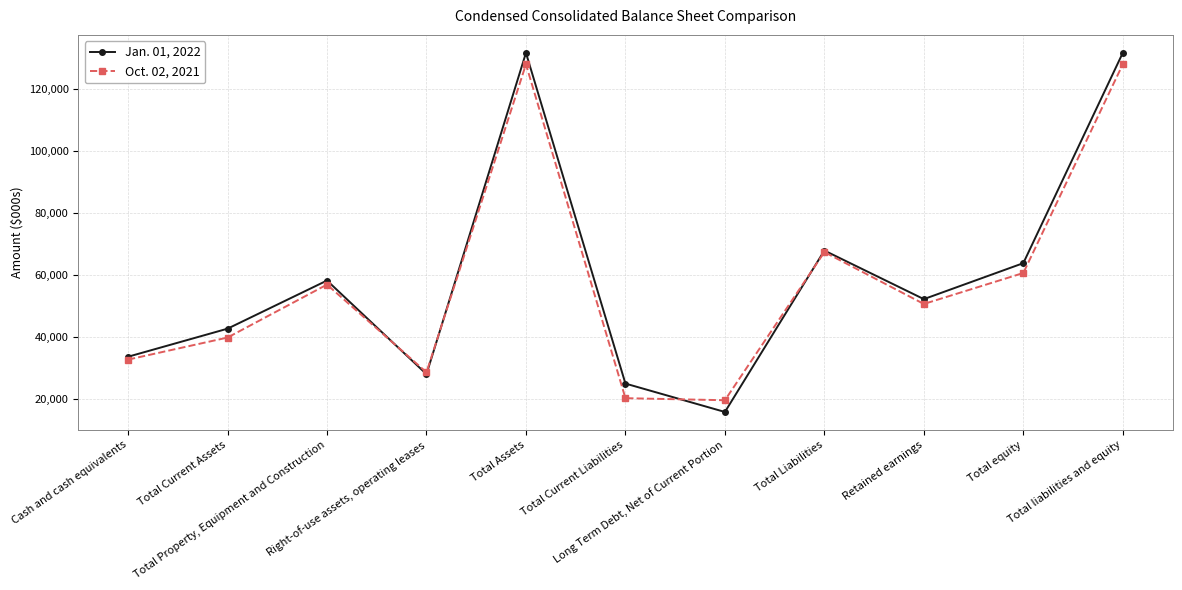

At which category does Oct. 02, 2021 reach its first local valley?

Right-of-use assets, operating leases